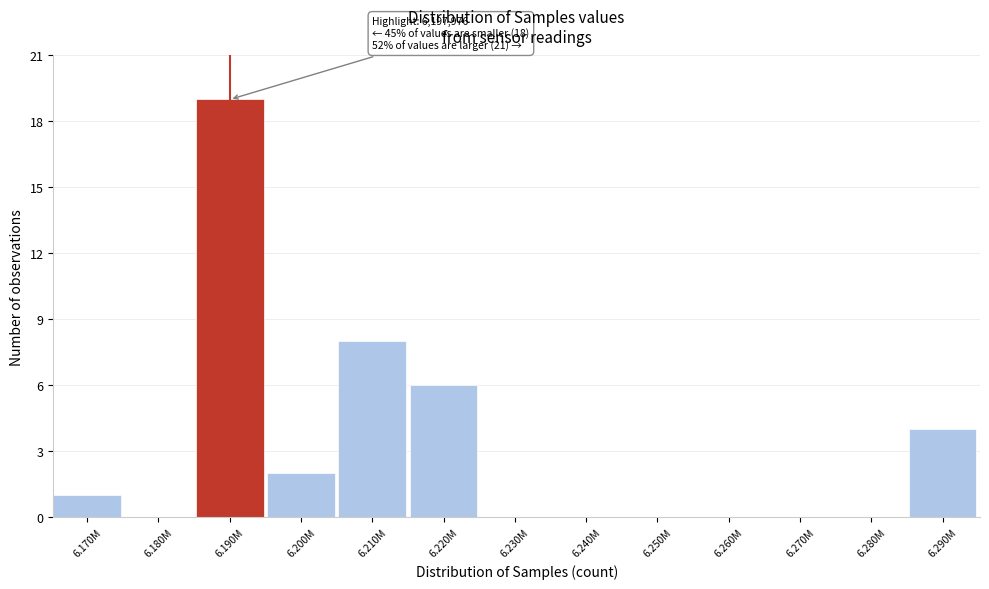

Reading left to right, list all the values displayed in this chart.

6.170M=1	6.180M=0	6.190M=19	6.200M=2	6.210M=8	6.220M=6	6.230M=0	6.240M=0	6.250M=0	6.260M=0	6.270M=0	6.280M=0	6.290M=4